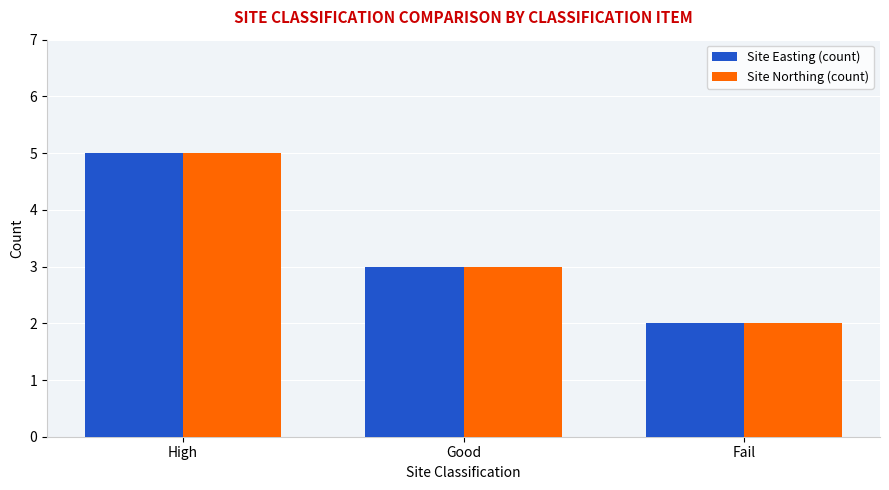

What is the total value across all series at High?

10